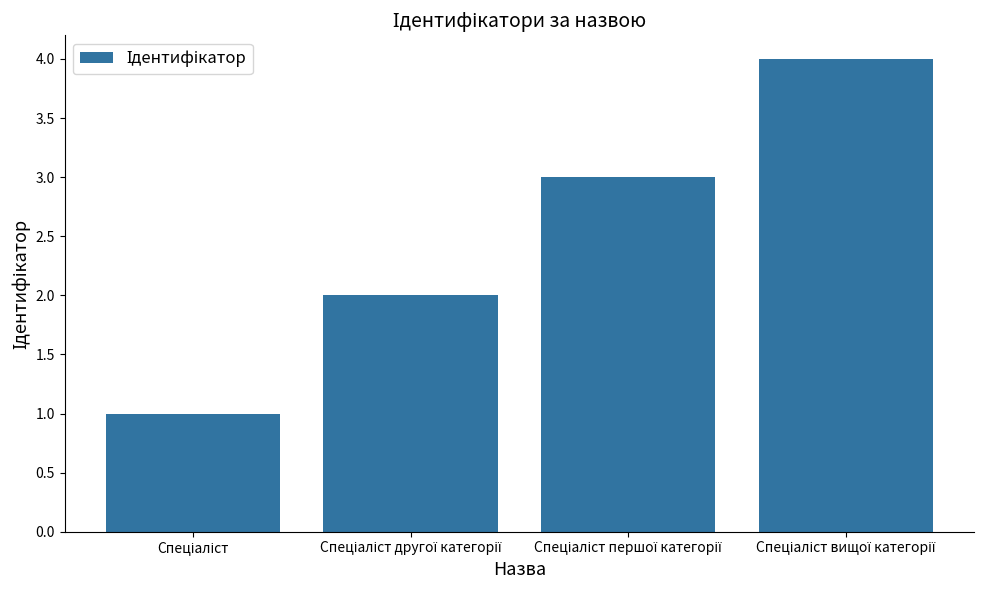

What is the sum of all values?

10